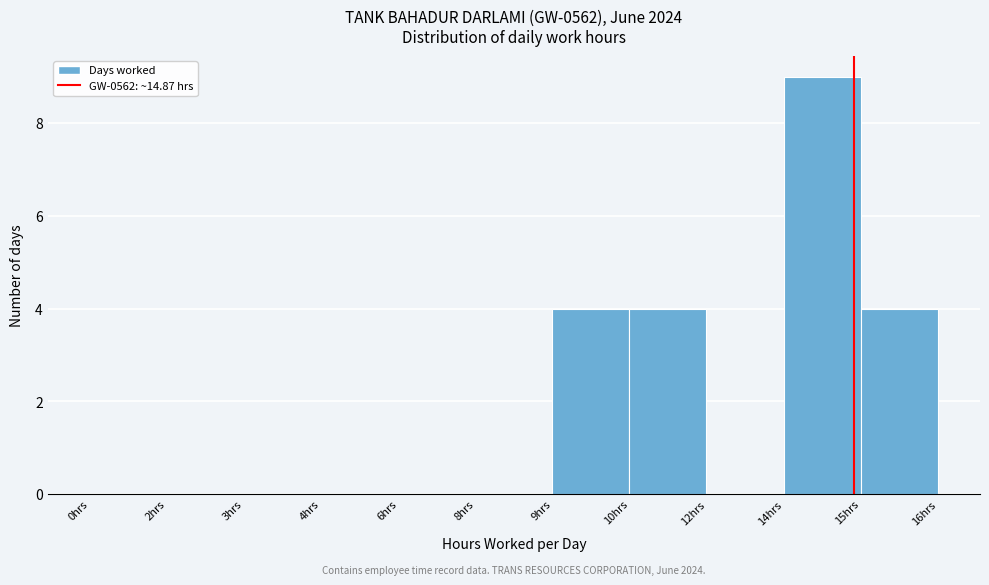

What is the greatest value displayed?

9